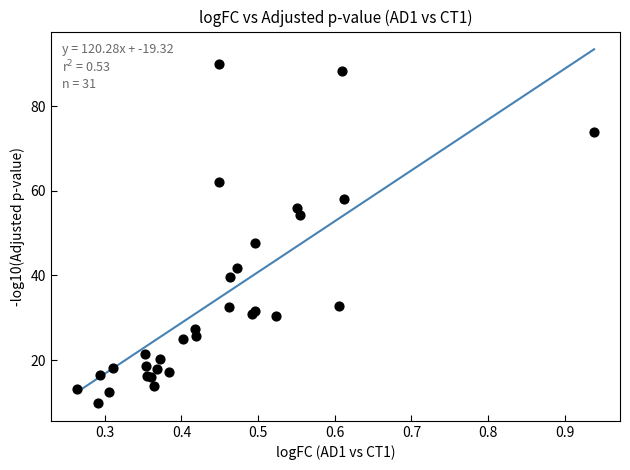

What Y value in the scatter plot is closest to 49?

47.8